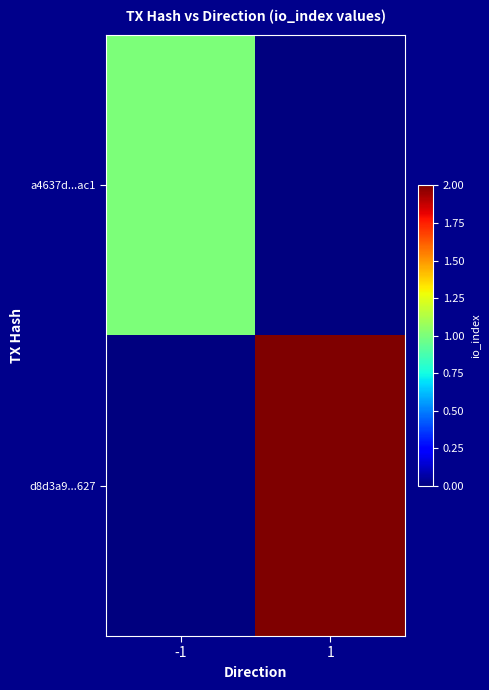

Reading left to right, list all the values displayed in this chart.

a4637d...ac1: -1=1	1=0
d8d3a9...627: -1=0	1=2